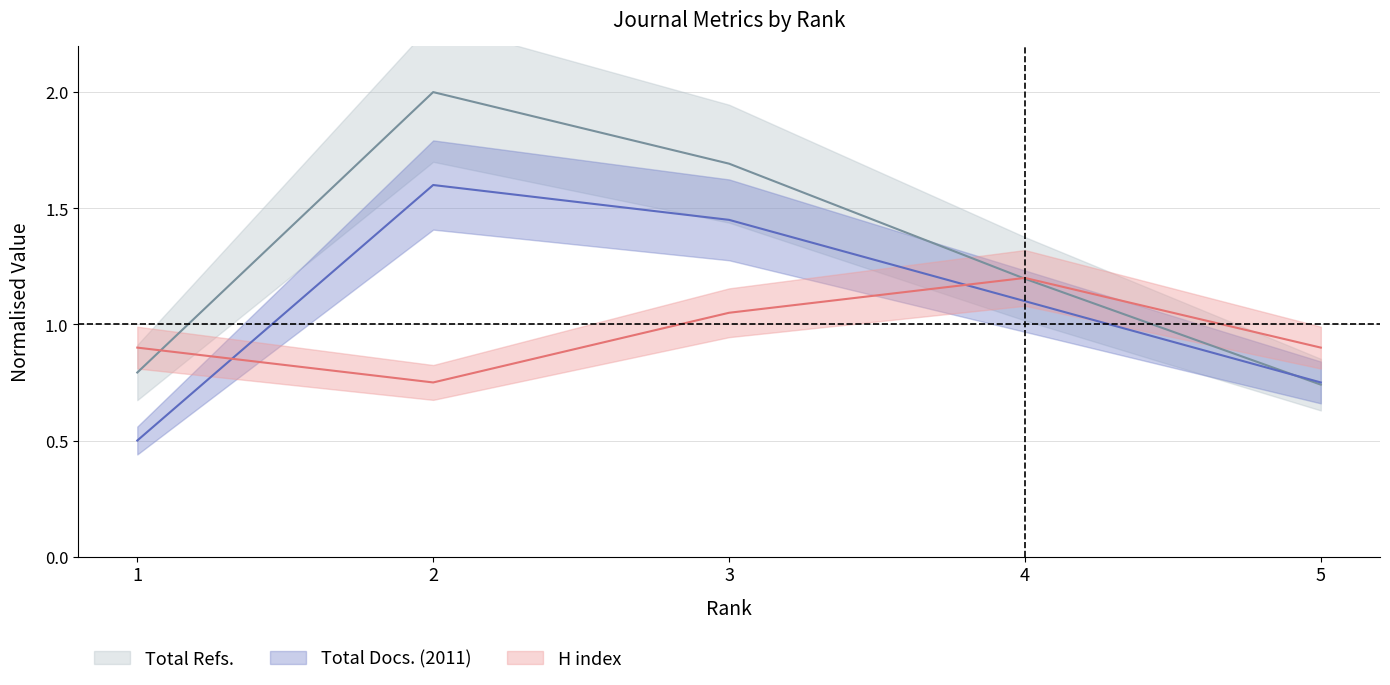

Where do Total Docs. (2011) and Total Refs. first cross each other?

4 and 5